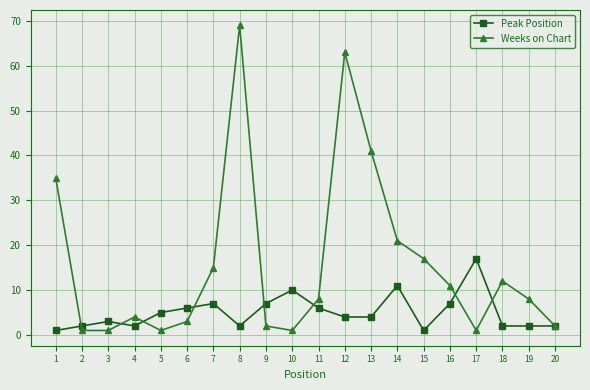

List the series in order of their overall mean, lowest first.

Peak Position, Weeks on Chart